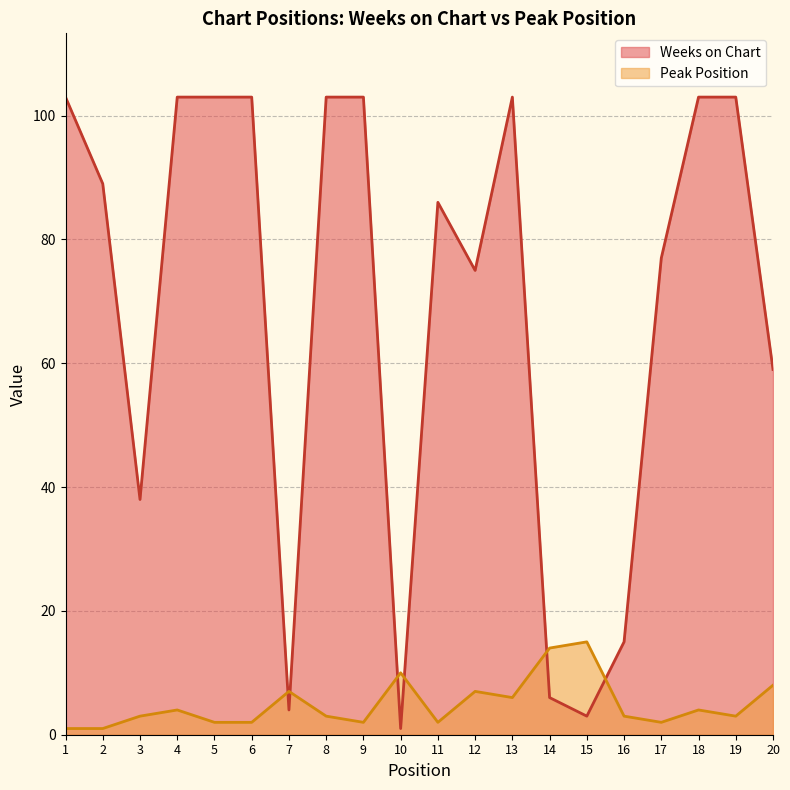

What are all the series names shown in the legend?

Weeks on Chart, Peak Position